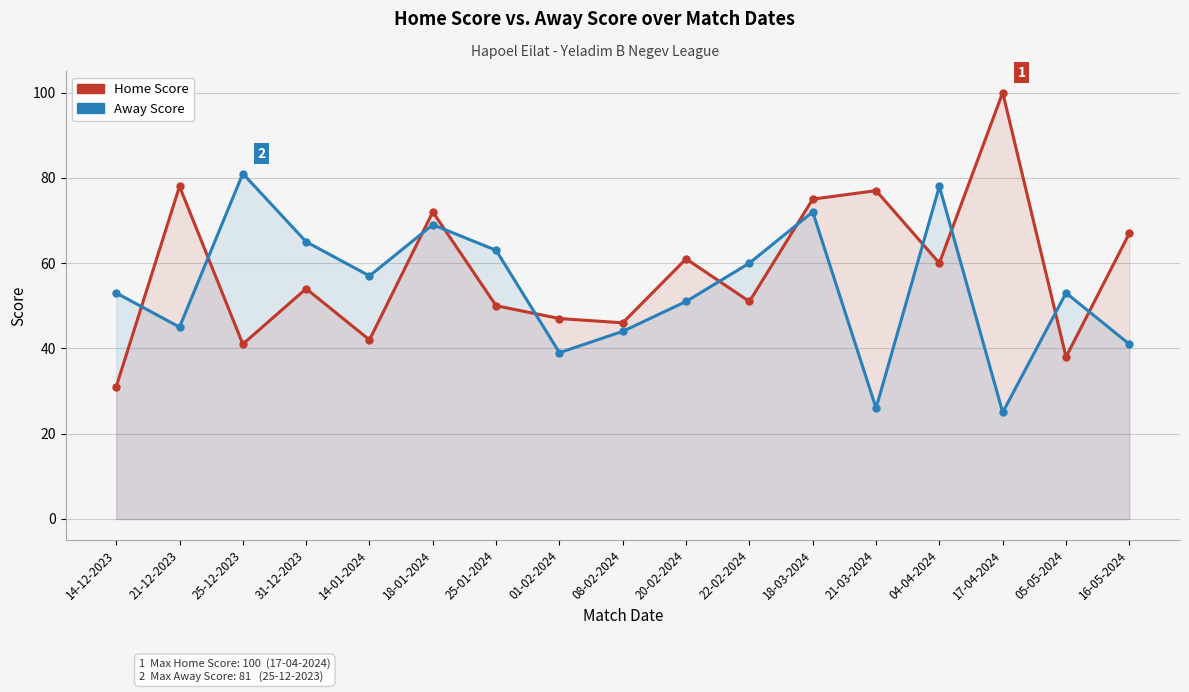

What is the difference between the Away Score values at 18-01-2024 and 22-02-2024?

9